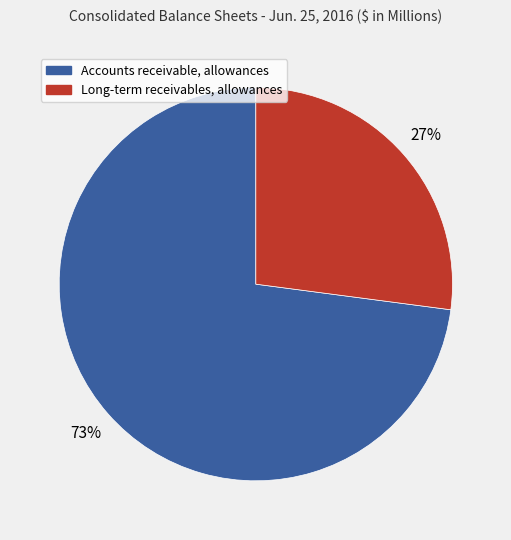

Does Accounts receivable, allowances represent more than half of the total?

Yes